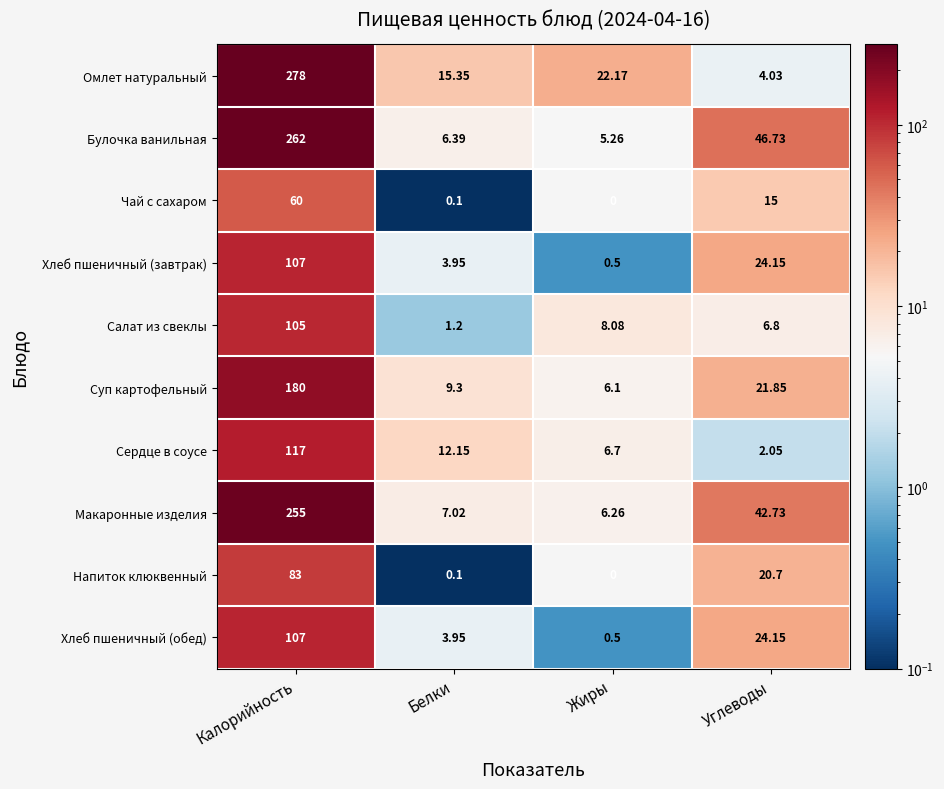

At which category does the chart reach its minimum across all series?

Жиры